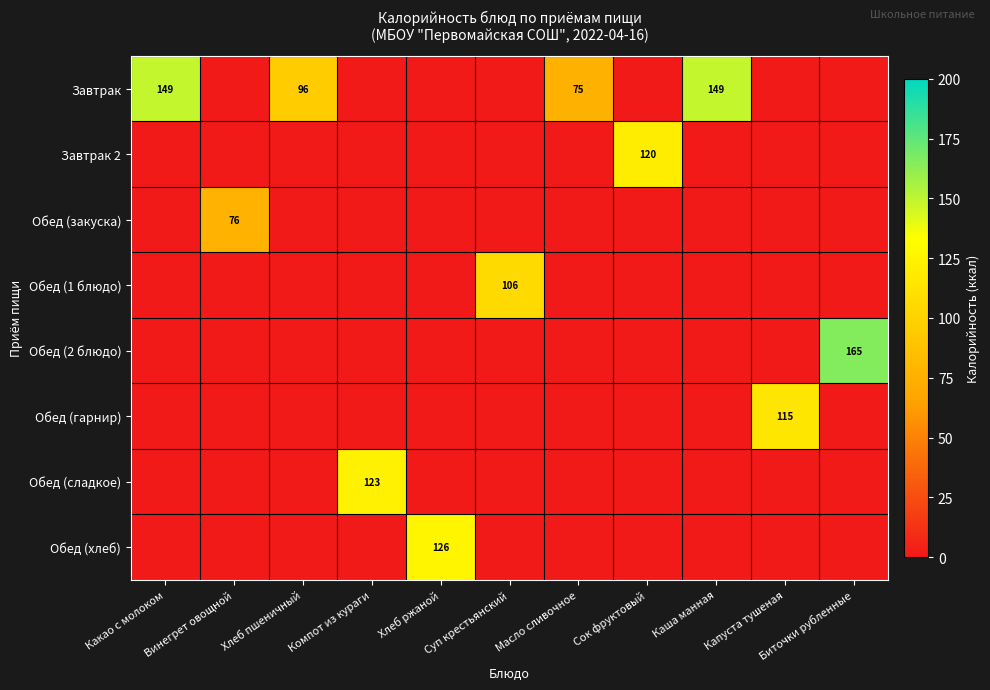

At how many categories does at least one series exceed 50?

11